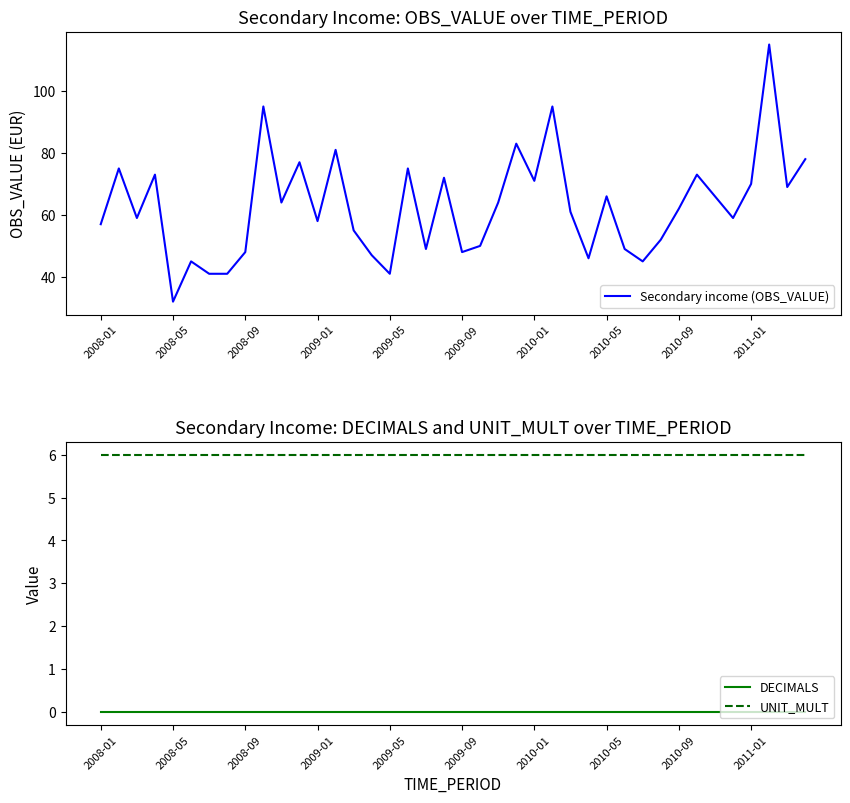

What is the maximum value for Secondary income (OBS_VALUE)?

115